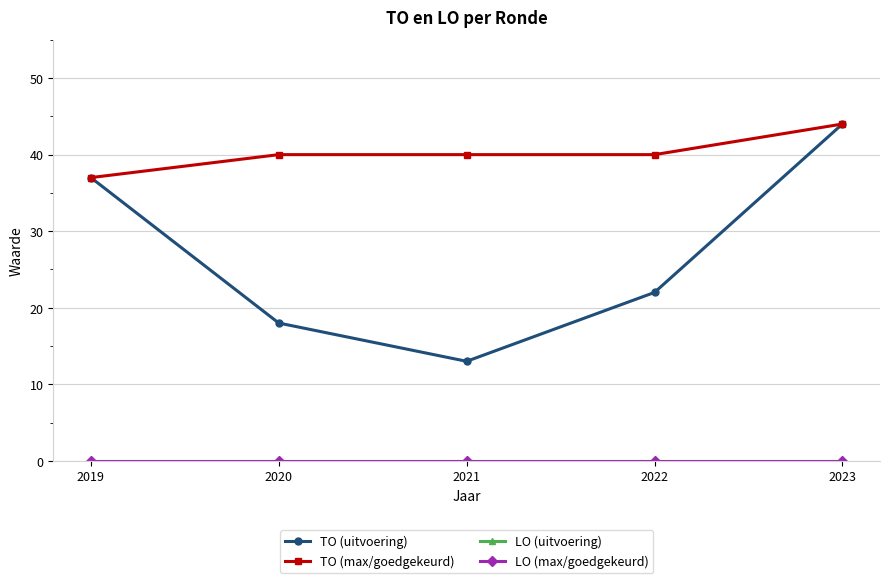

Which series has the largest range (max minus min)?

TO (uitvoering)